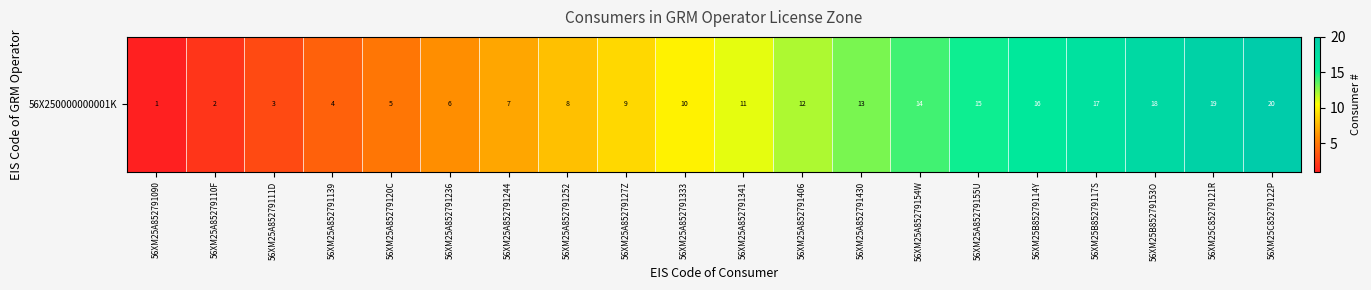

The chart shows a value of 16 at 56XM25B85279114Y. True or false?

True